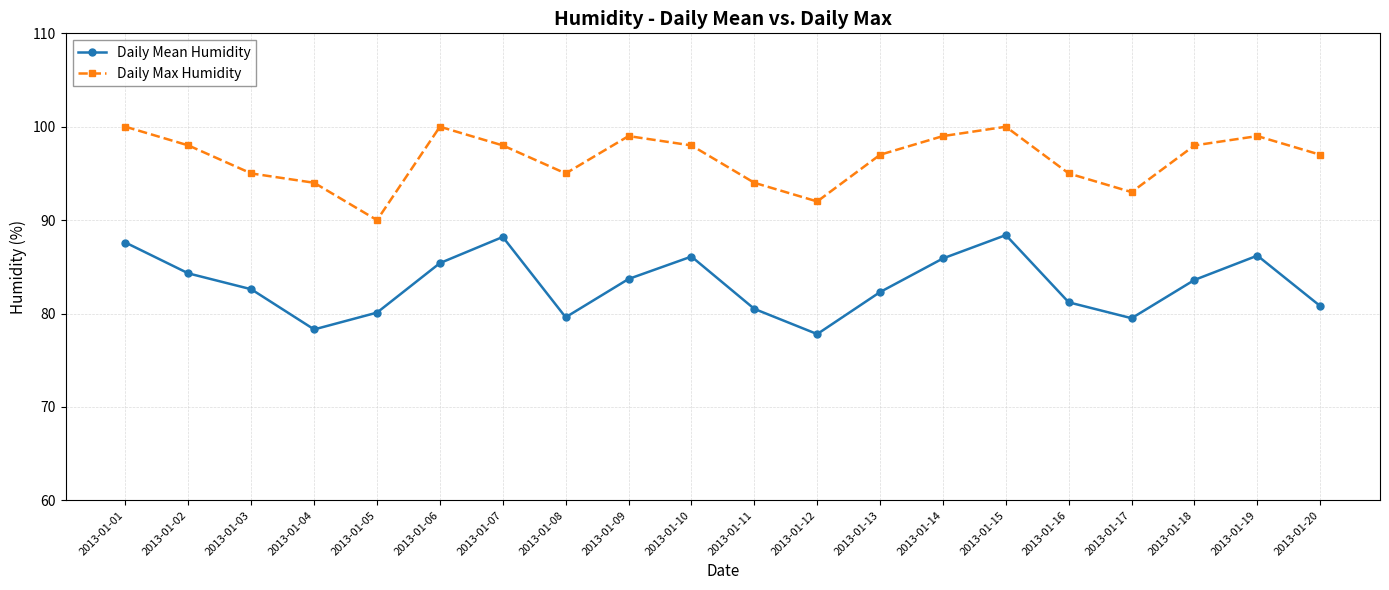

True or false: Daily Max Humidity and Daily Mean Humidity intersect in this chart.

False